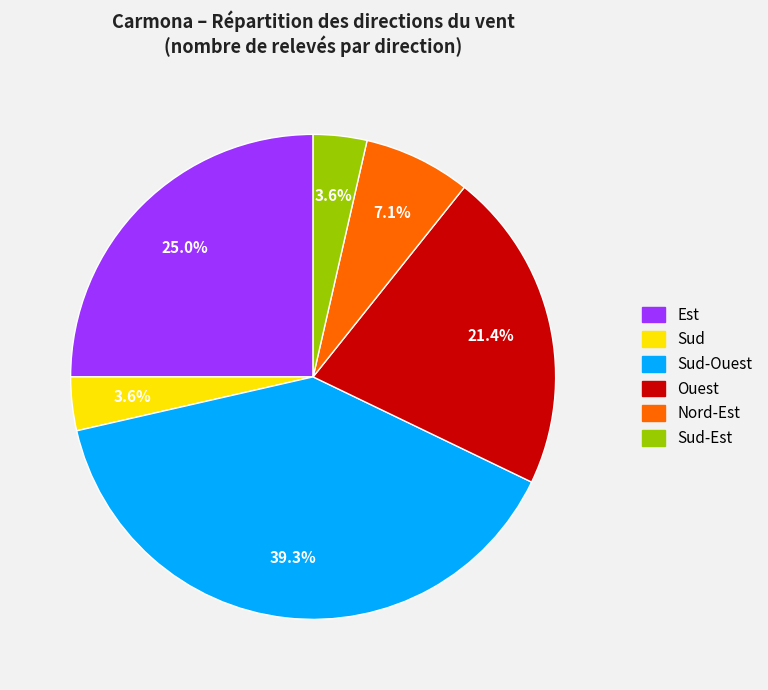

What is the ratio of the value at Est to the value at Nord-Est?

3.5